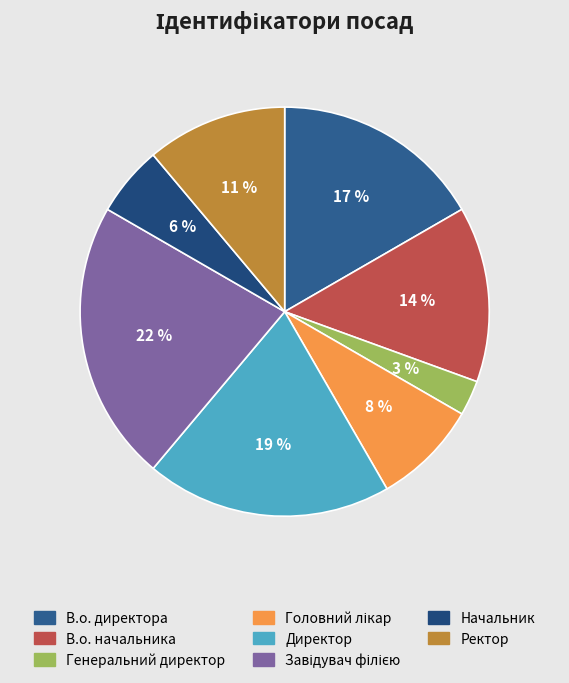

Count the number of slices in the pie.

8